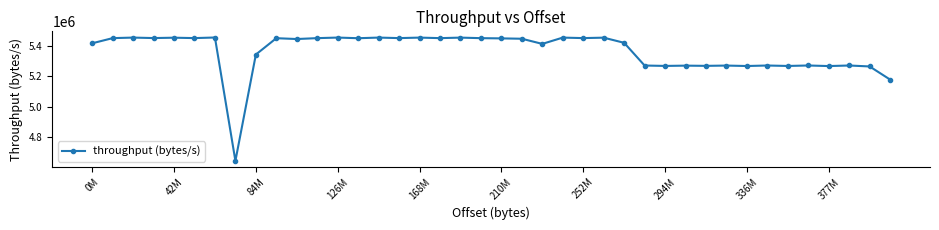

True or false: the data has more than 1 interior local peaks.

True